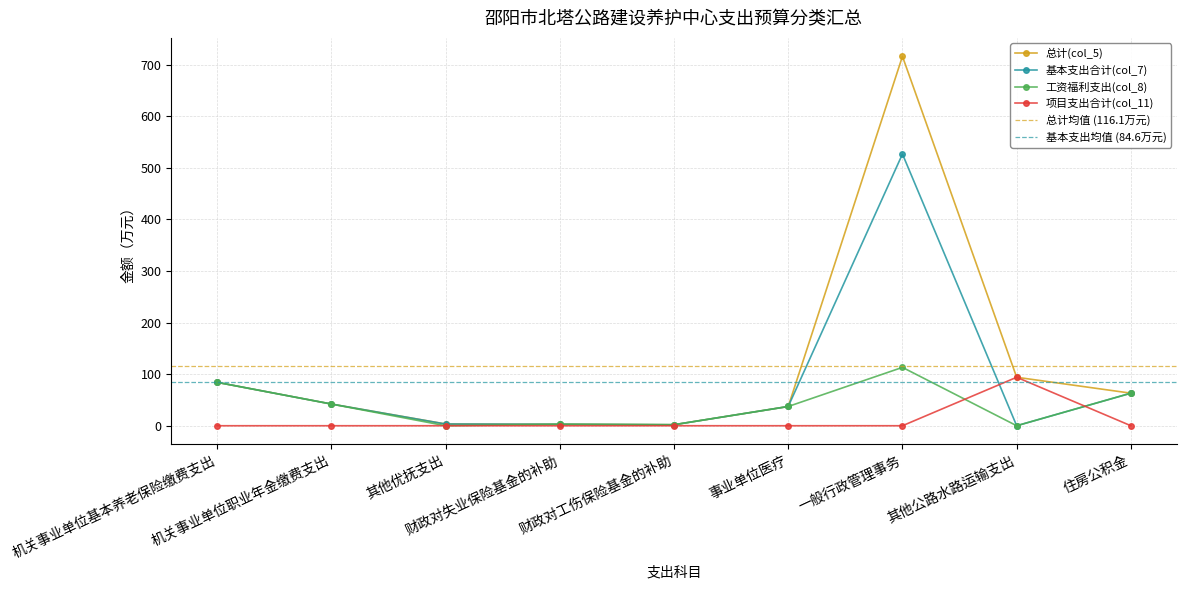

What is the difference between the highest and lowest values at 其他公路水路运输支出?

94.0